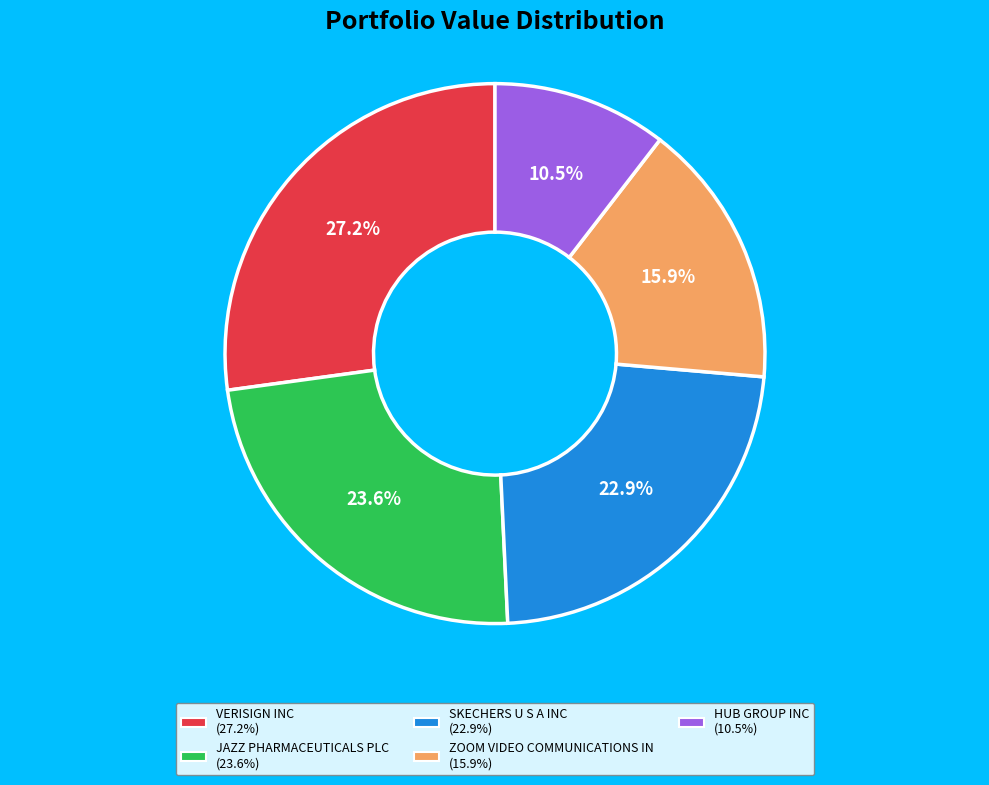

Combined, do HUB GROUP INC and VERISIGN INC account for over 50%?

No